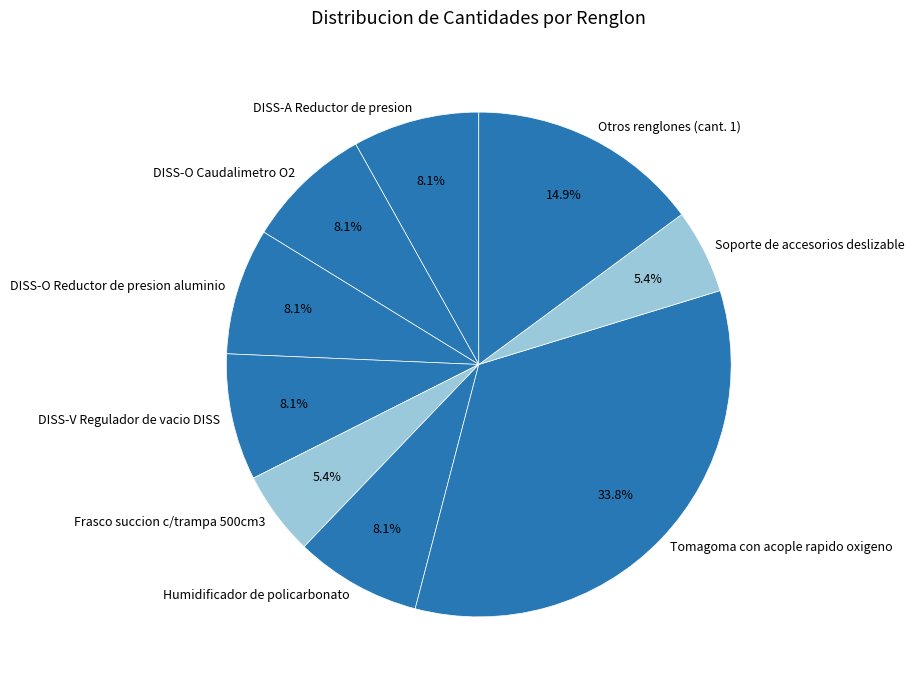

Count the number of slices in the pie.

9